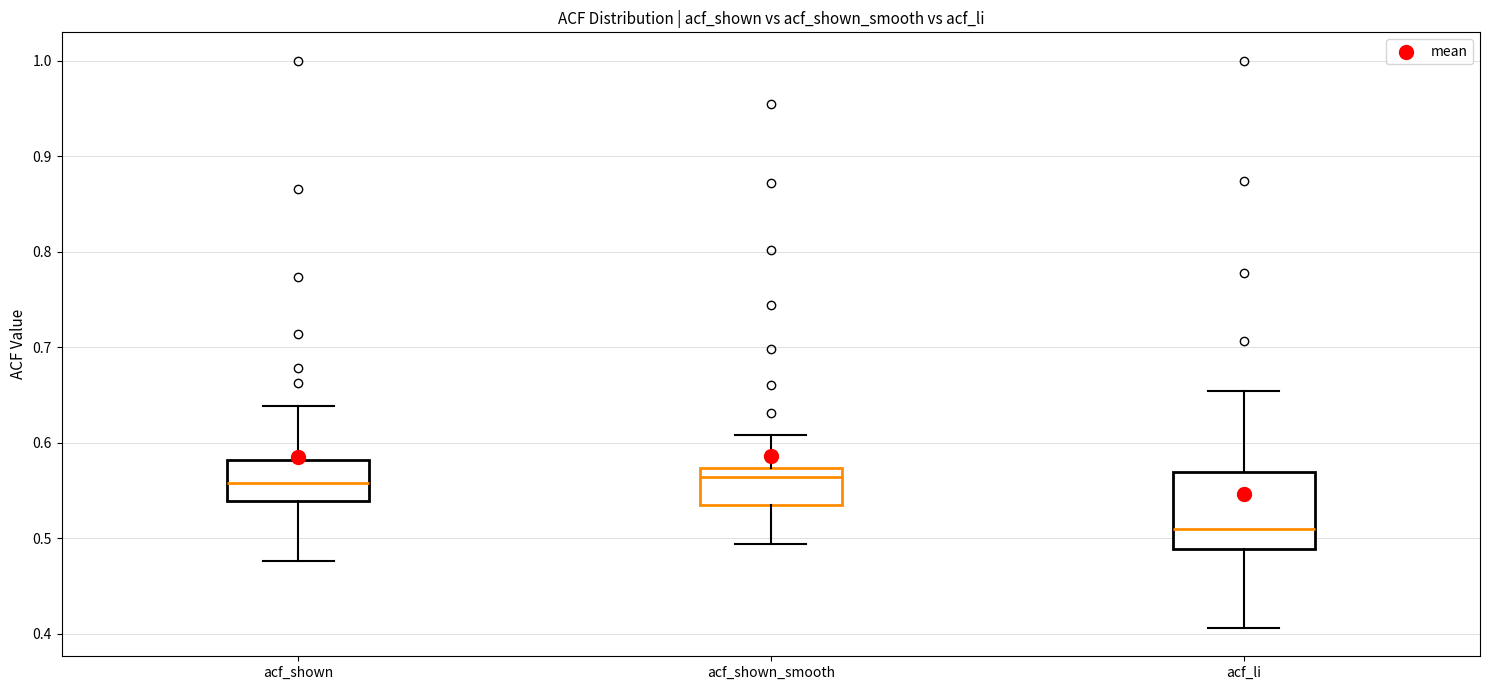

Which box is the tallest, from its lower edge to its upper edge?

acf_li